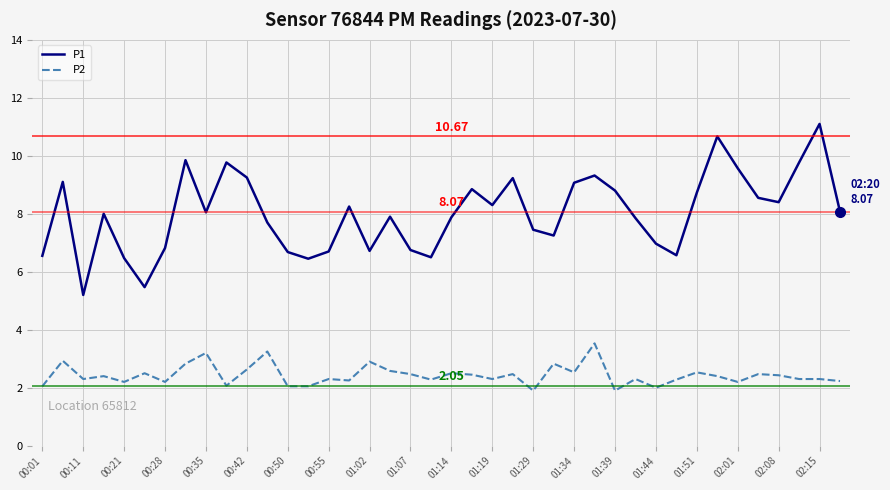

What is the difference between the maximum and minimum values in the P2 series?

1.6